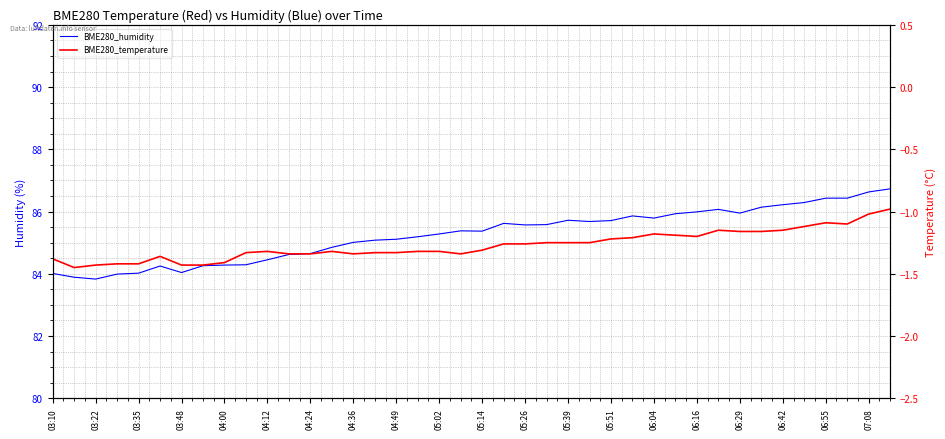

Is it true that BME280_temperature equals -2.1 at 03:48?

False